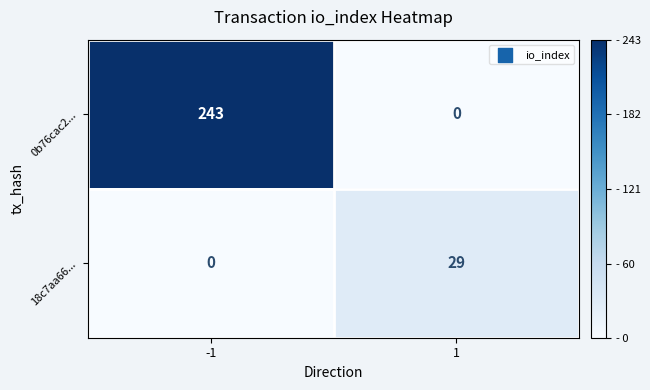

List the series in order of their overall mean, highest first.

0b76cac2..., 18c7aa66...